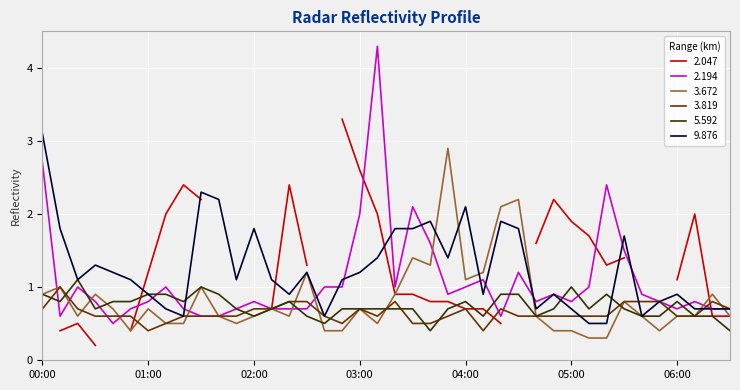

At which category does 3.672 reach its first local peak?

00:10